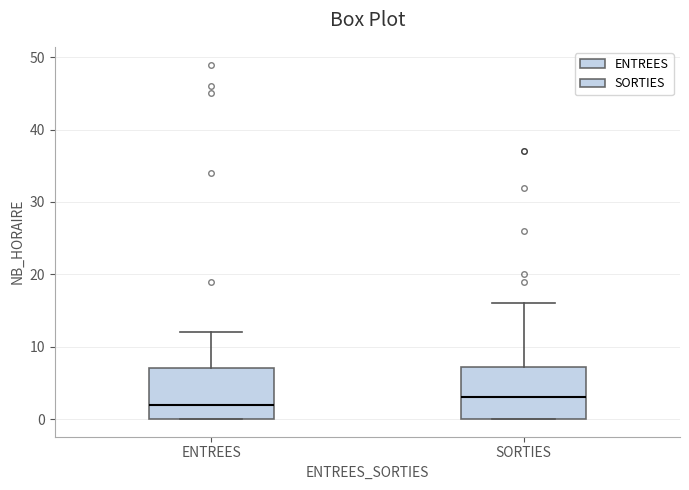

Reading left to right, transcribe this box plot: for each box, give where its median line is, the range the box spans, and where its two whiskers end, as read against the y-axis. The values are not printed on the chart, so give them approximately, as read against the axis.

ENTREES: median 2, box 0 to 7, whiskers 0 to 12
SORTIES: median 3, box 0 to 7, whiskers 0 to 16